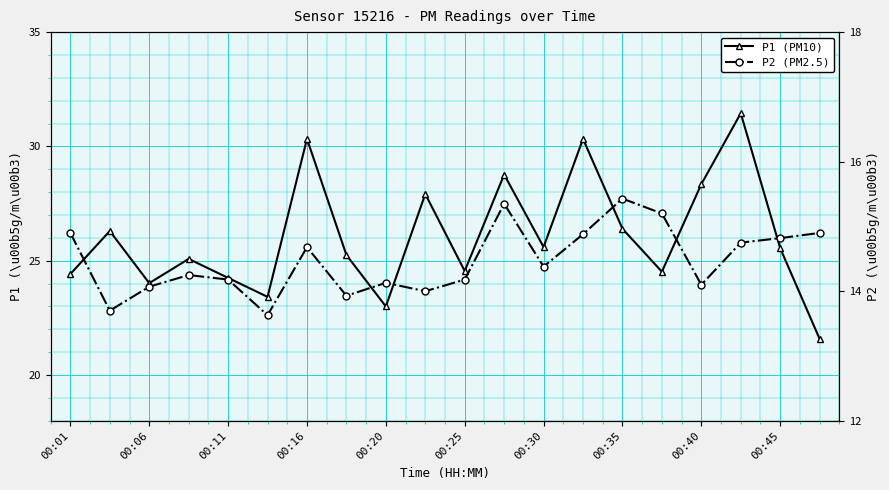

True or false: P2 (PM2.5) and P1 (PM10) intersect in this chart.

False